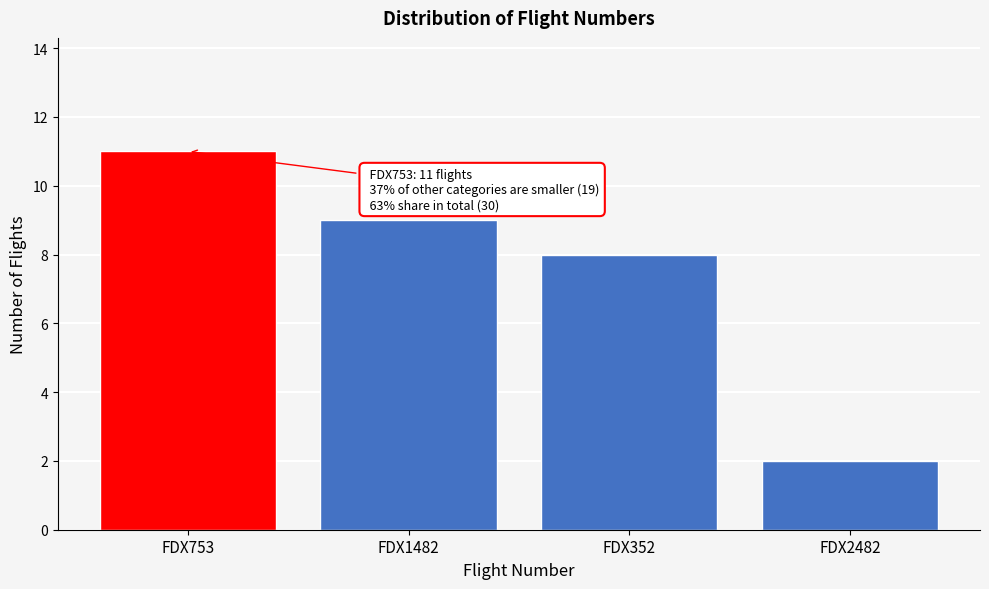

Reading right to left, transcribe all the data shown in this chart.

FDX2482=2	FDX352=8	FDX1482=9	FDX753=11